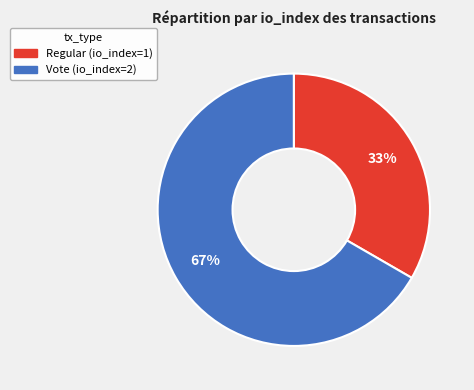

To the nearest percent, what is the combined percentage of Vote (io_index=2) and Regular (io_index=1)?

100%